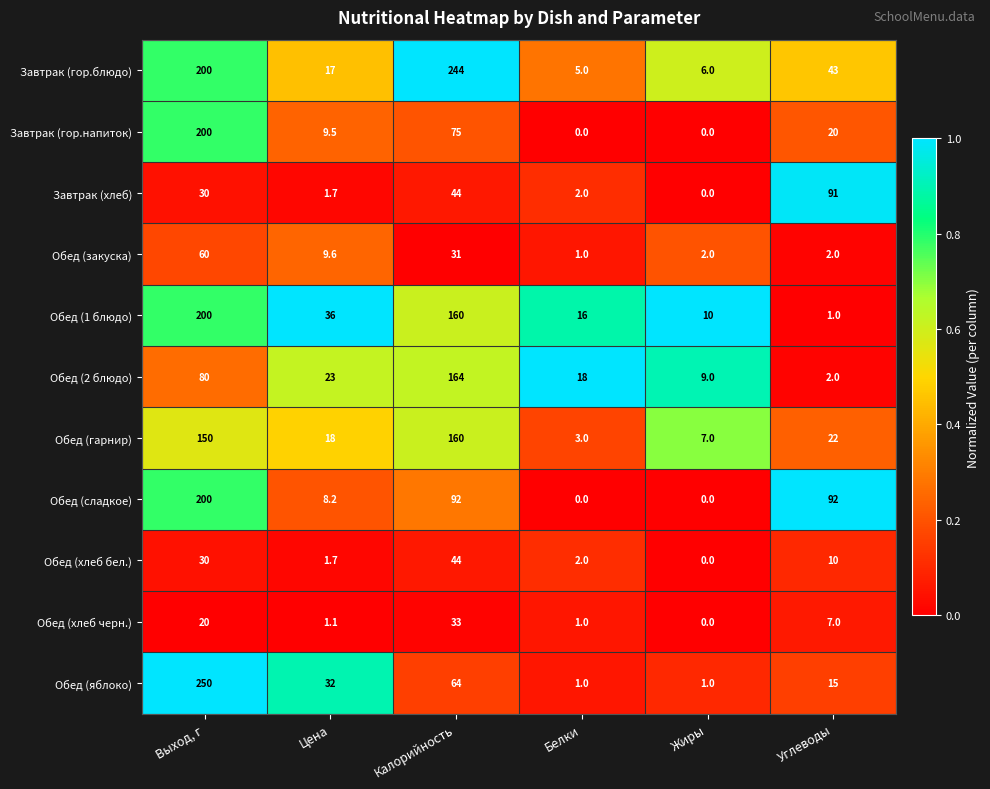

What is the difference between the second highest and second lowest values in the Обед (закуска) series?

29.0